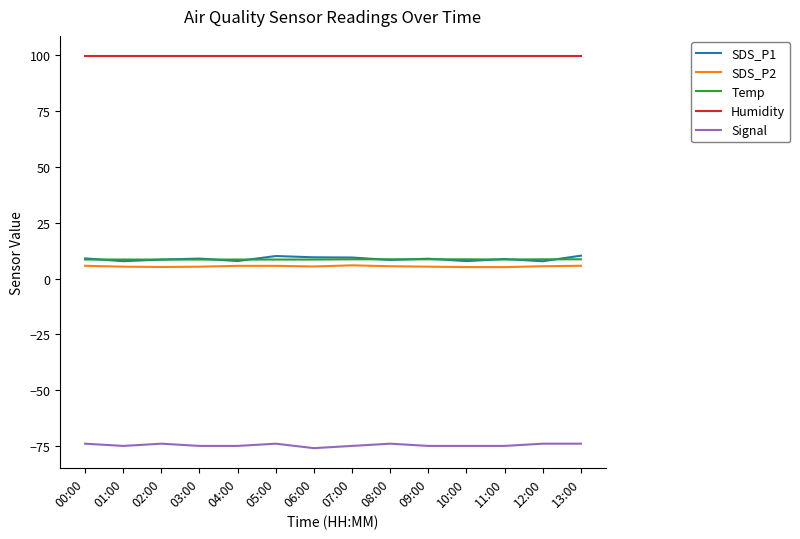

Is it true that Signal equals -74.0 at 13:00?

True